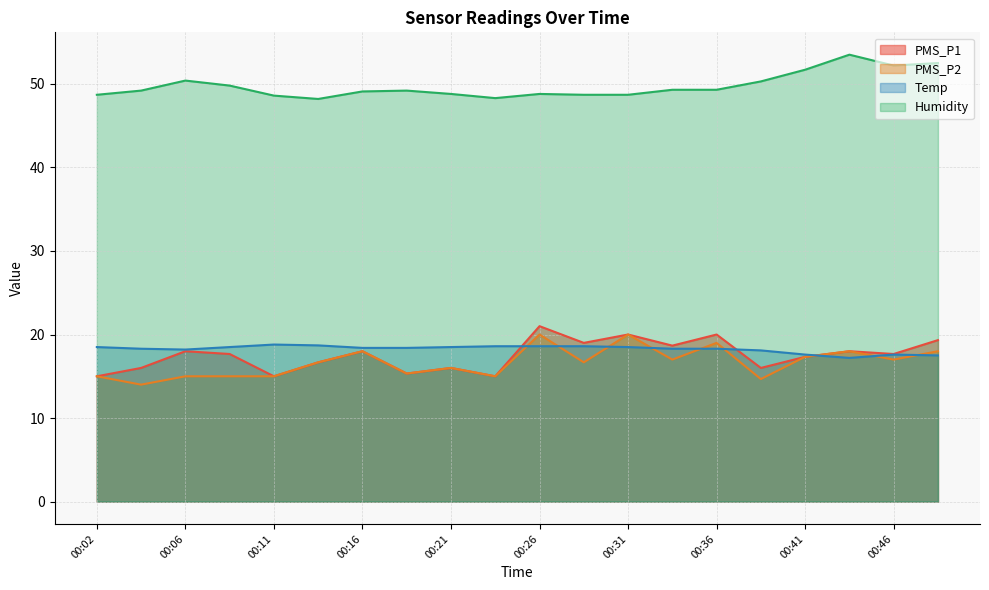

How many interior local valleys does the Humidity series have?

3